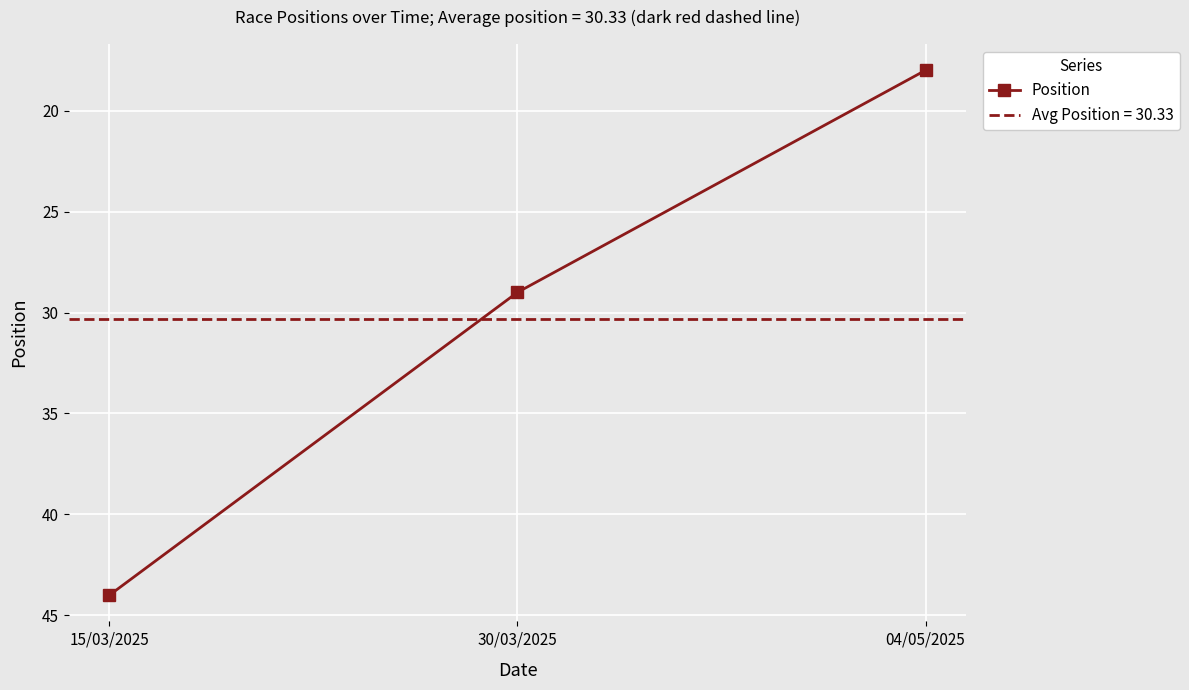

Is this an area chart (filled region under the line)?

No